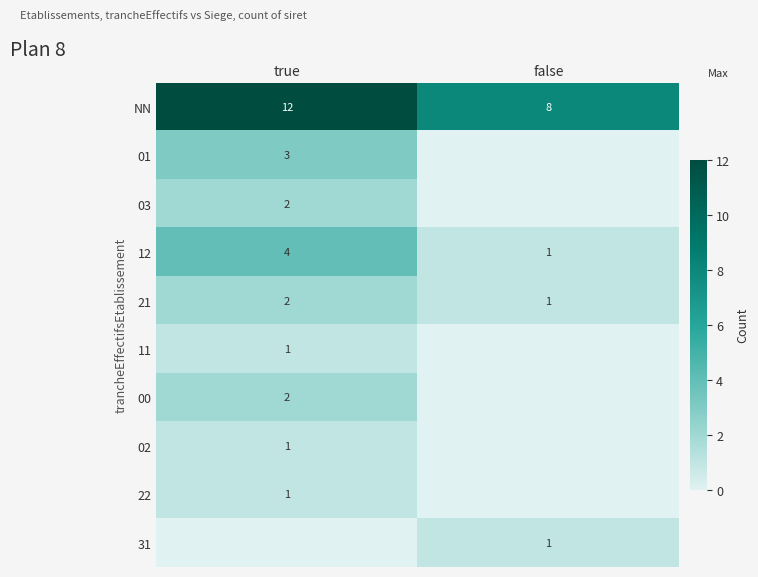

Where is 21 nearest to the value 1?

false